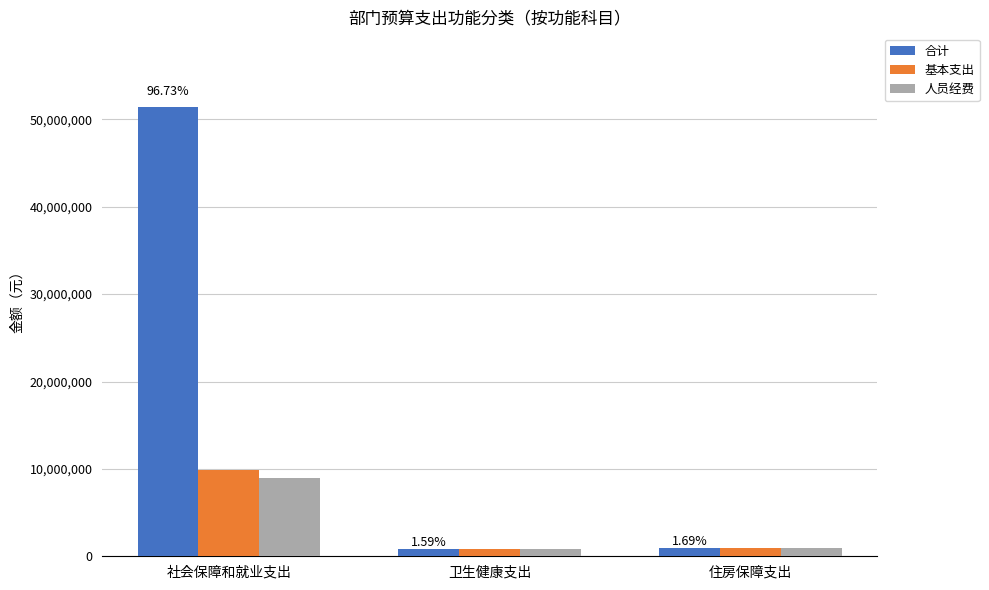

Which series has the largest total across all categories?

合计